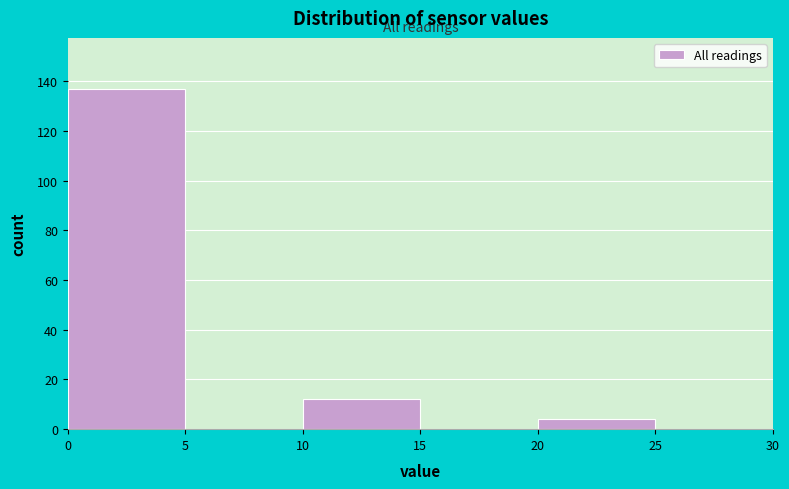

Reading left to right, transcribe this chart: for each bar, give the range it covers on the x-axis and its height. The values are not printed on the chart, so give them approximately, as read against the axis.

0 to 5: 138
5 to 10: 0
10 to 15: 12
15 to 20: 0
20 to 25: 4
25 to 30: 0